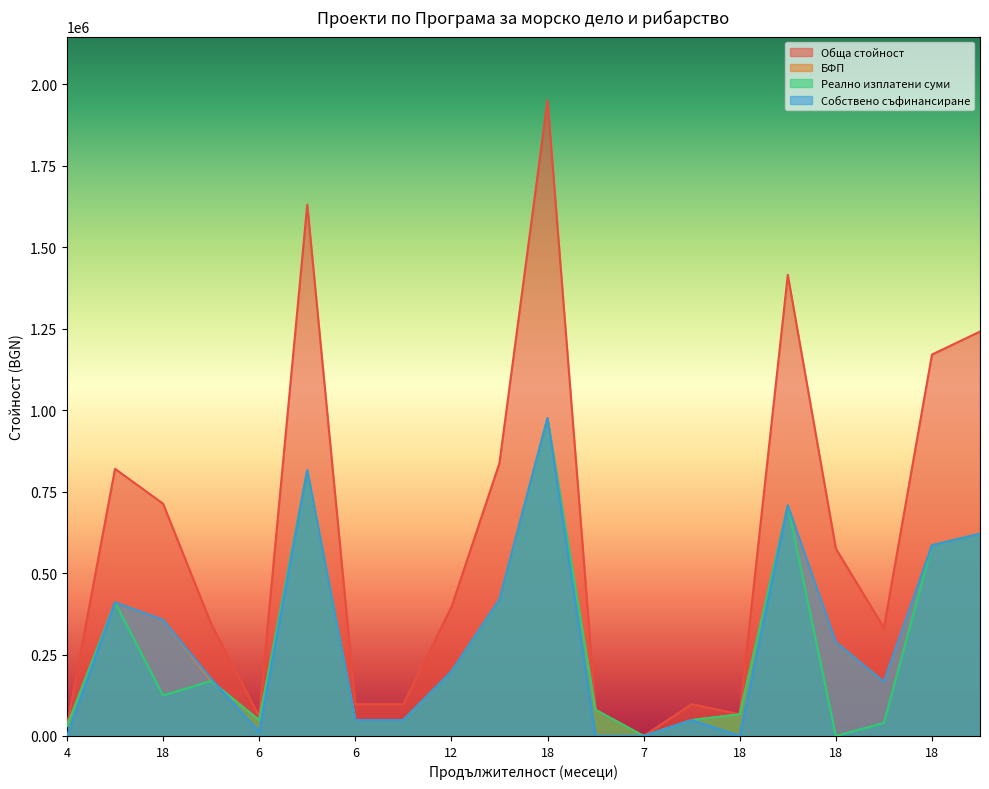

True or false: Реално изплатени суми has more than 0 points higher than both neighbors.

True